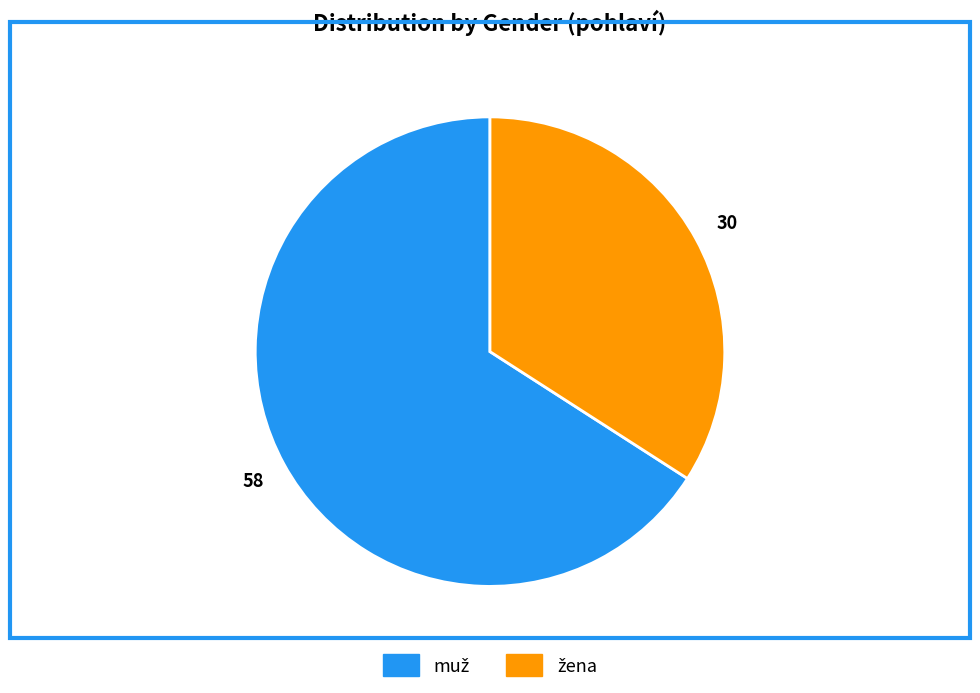

Does any single category account for the majority?

Yes